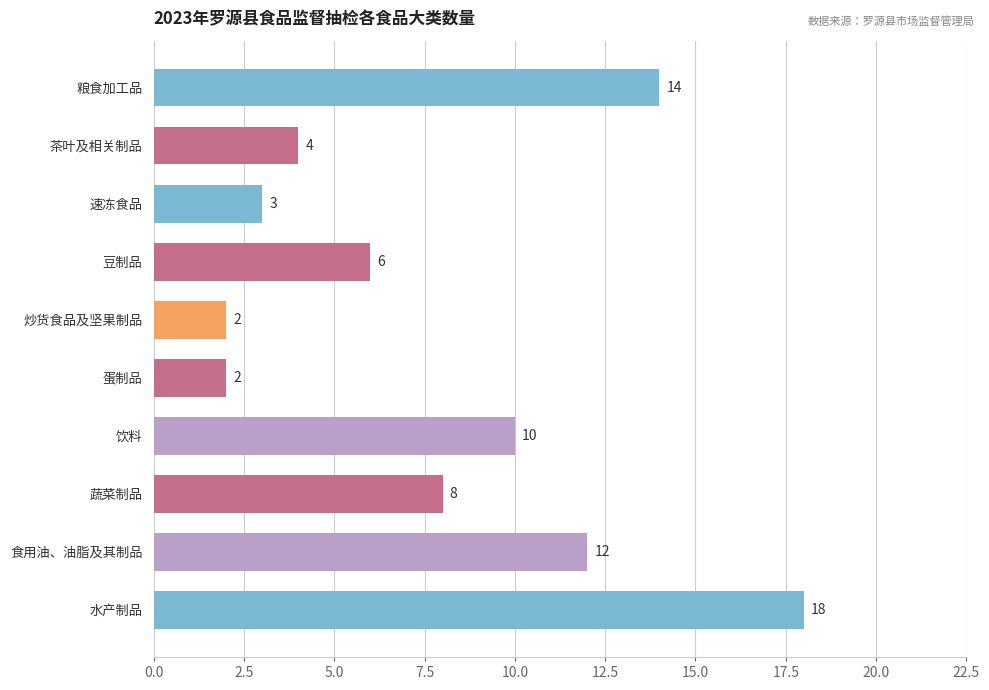

Which category has the highest value across all series?

水产制品